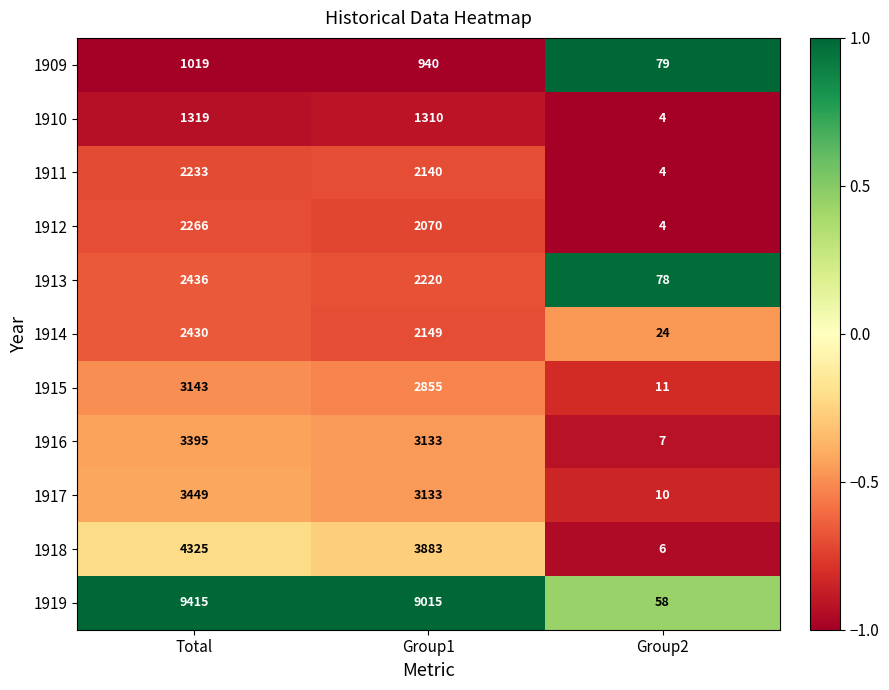

List the series in order of their peak value, highest first.

1919, 1918, 1917, 1916, 1915, 1913, 1914, 1912, 1911, 1910, 1909